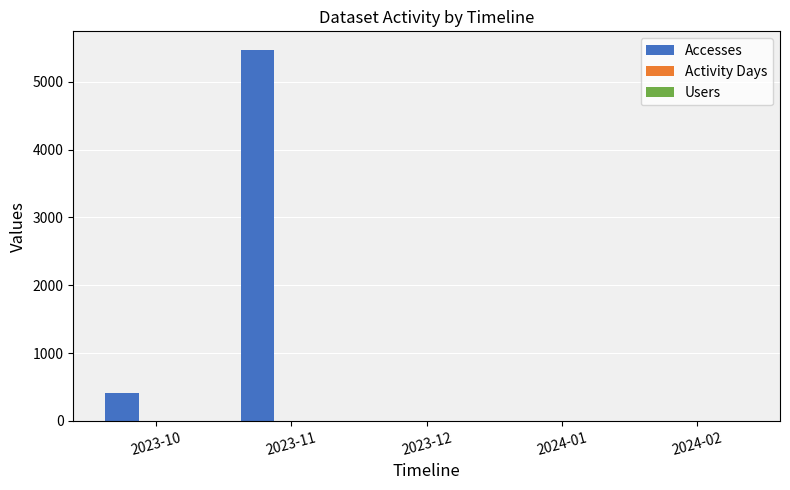

What is the maximum value shown in the chart?

5470